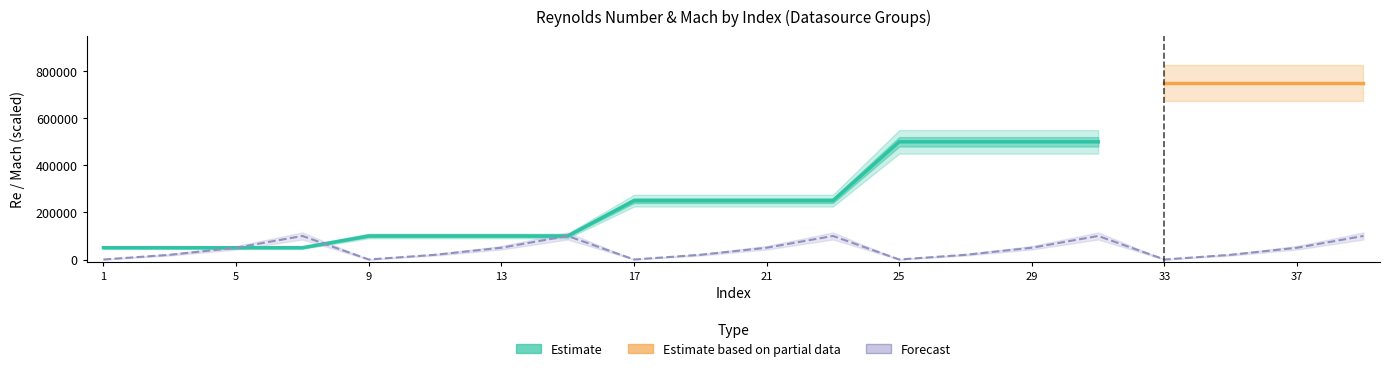

What is the sum of the Mach_JavaFoil values at 7 and 31?

1.0